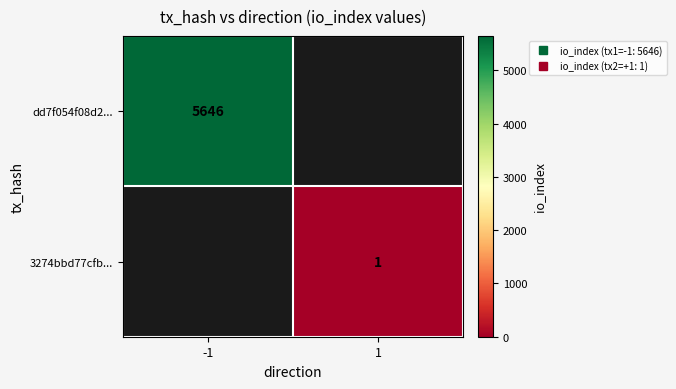

At how many categories does at least one series exceed 4444?

1